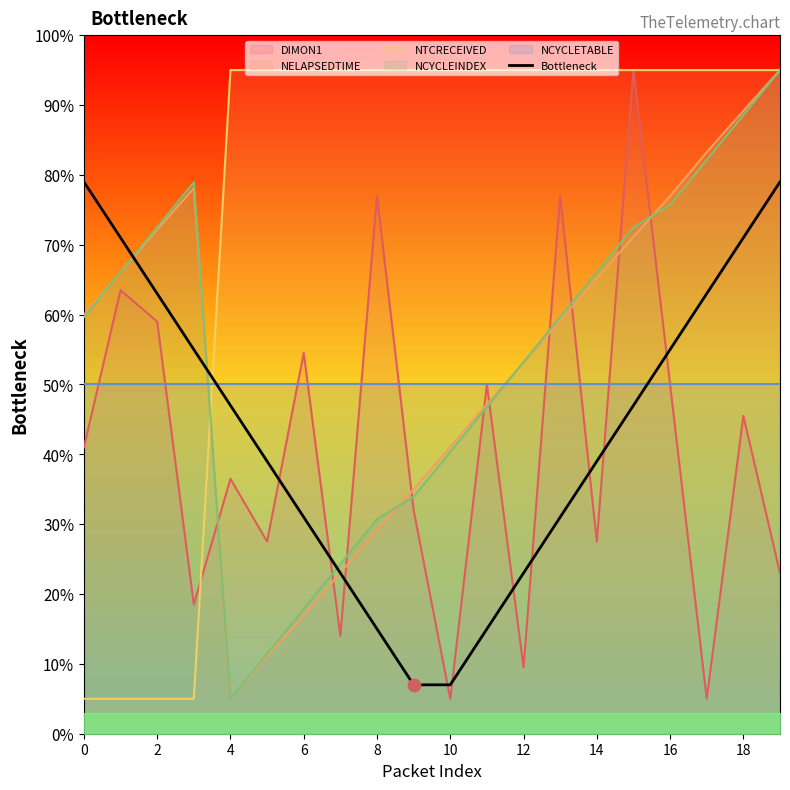

What is the maximum value for Bottleneck?

79.0